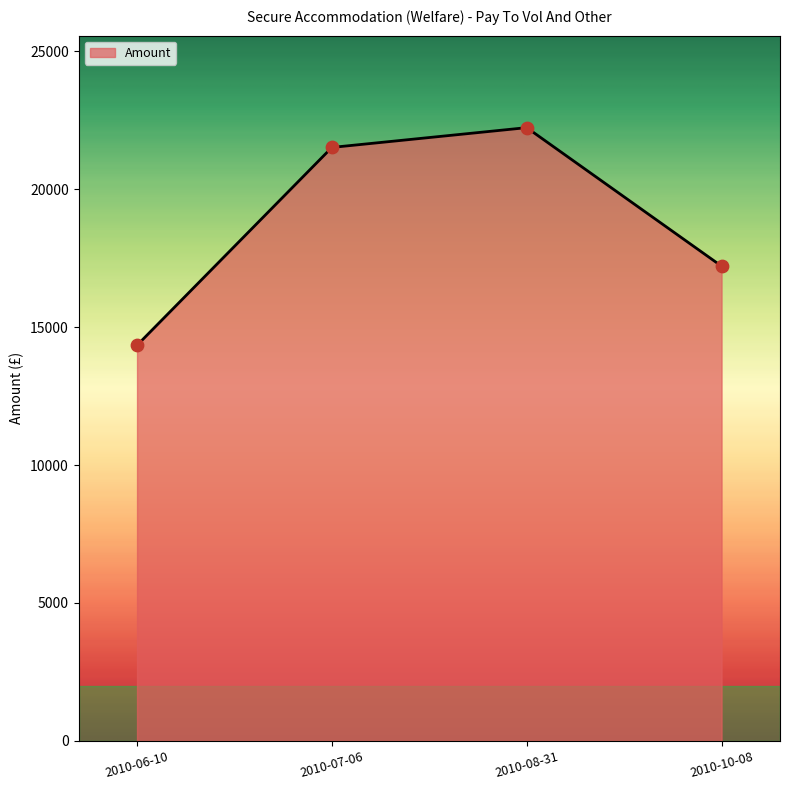

Which has a higher value, 2010-08-31 or 2010-06-10?

2010-08-31